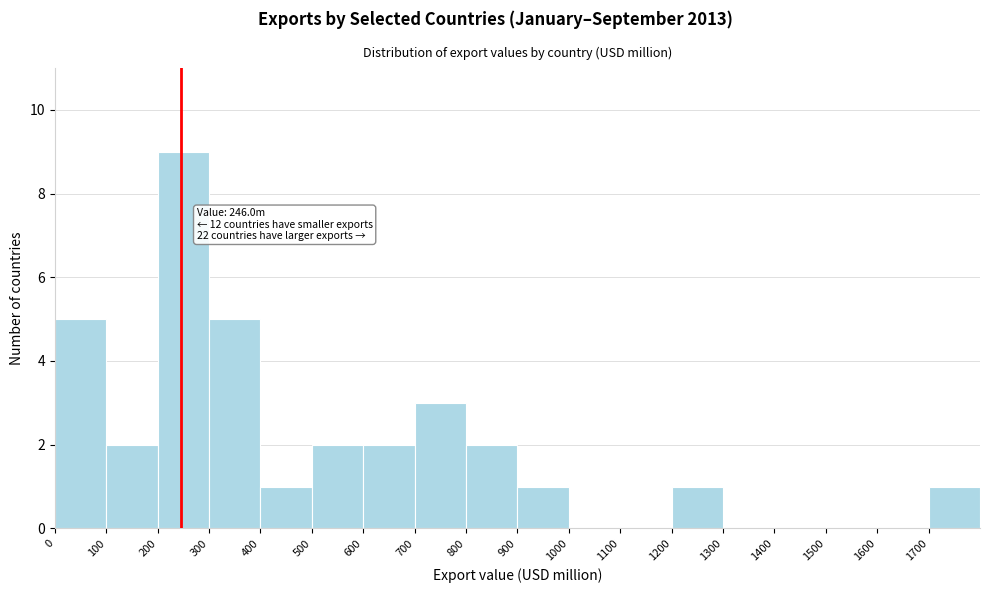

Which range on the x-axis has the tallest bar?

200 to 300